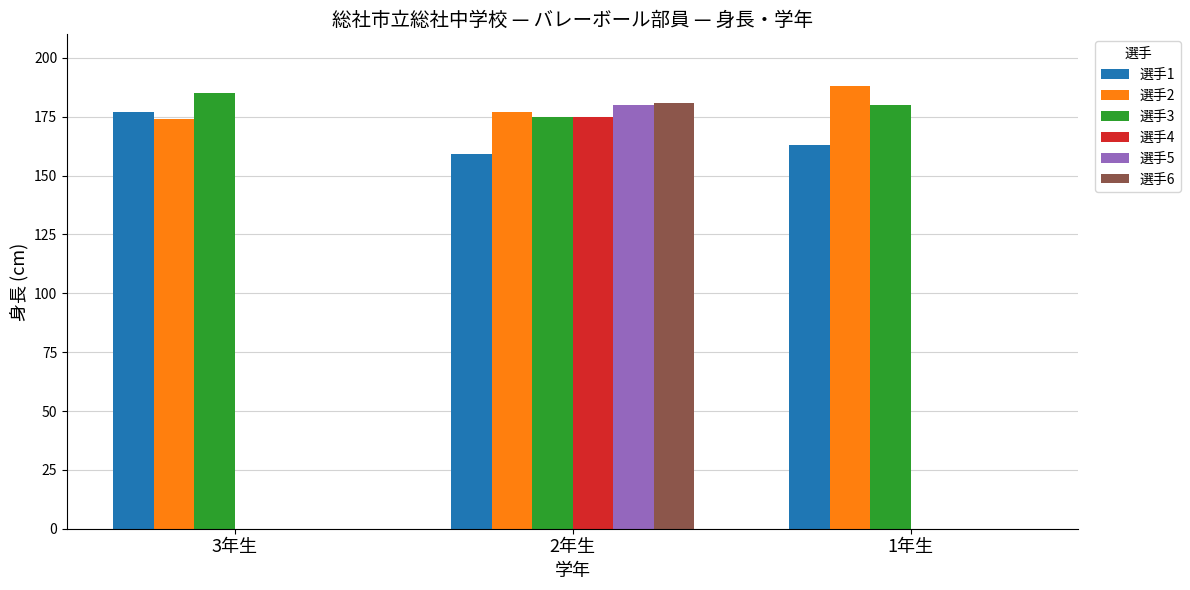

Count the number of categories in the chart.

3